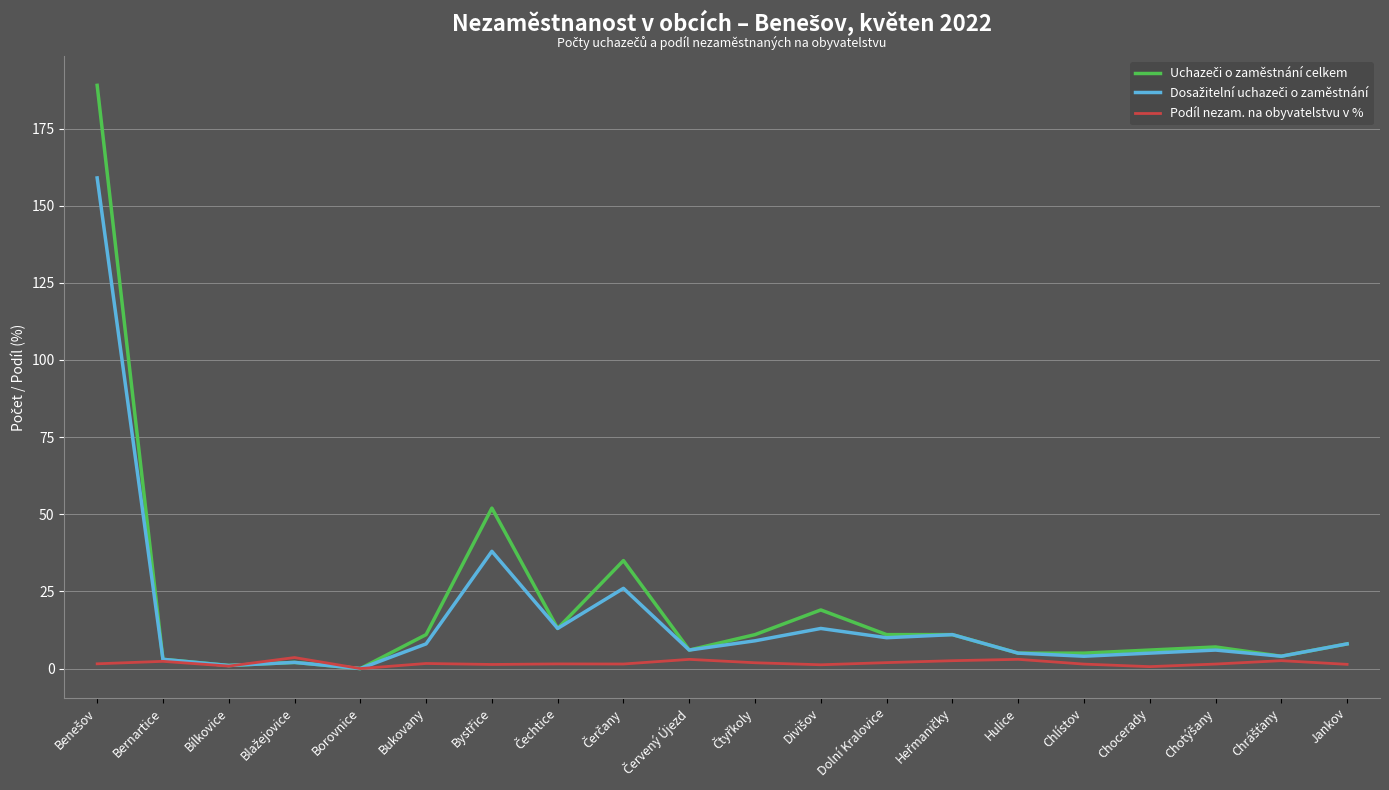

How many series are shown in this chart?

3